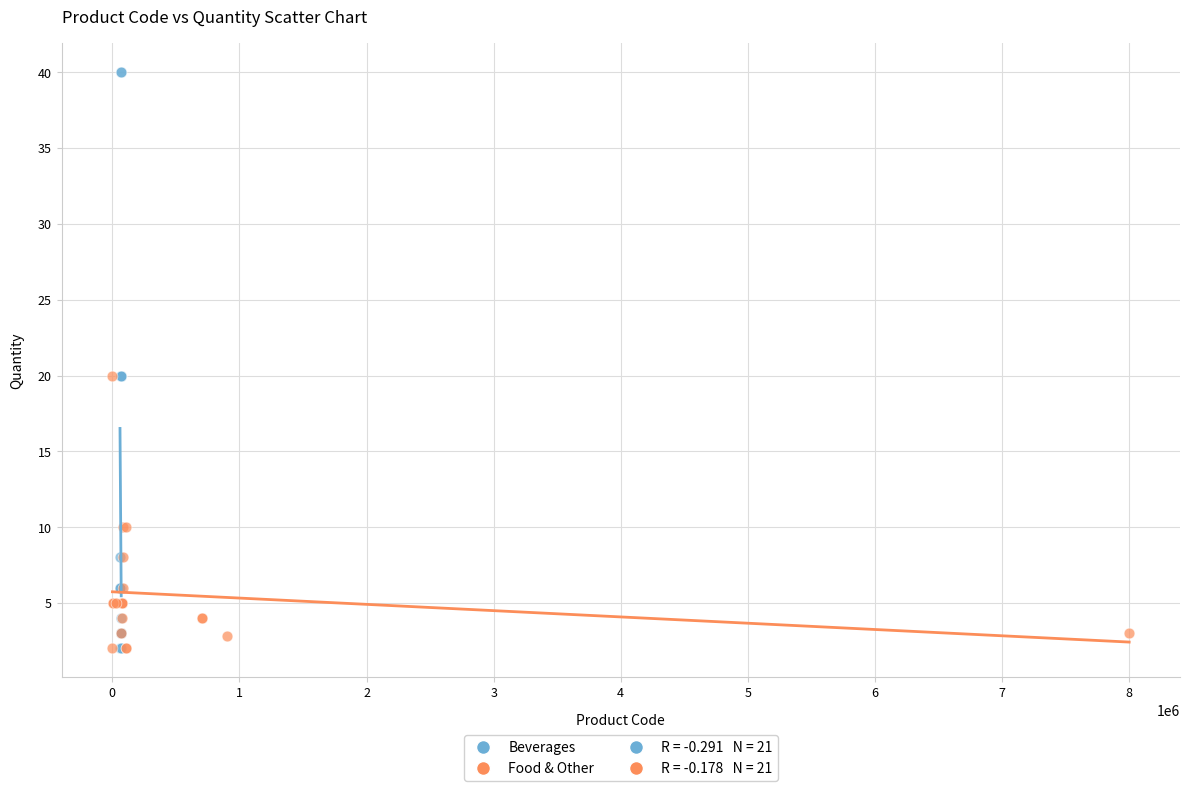

Which series has the widest spread of Y values?

Beverages